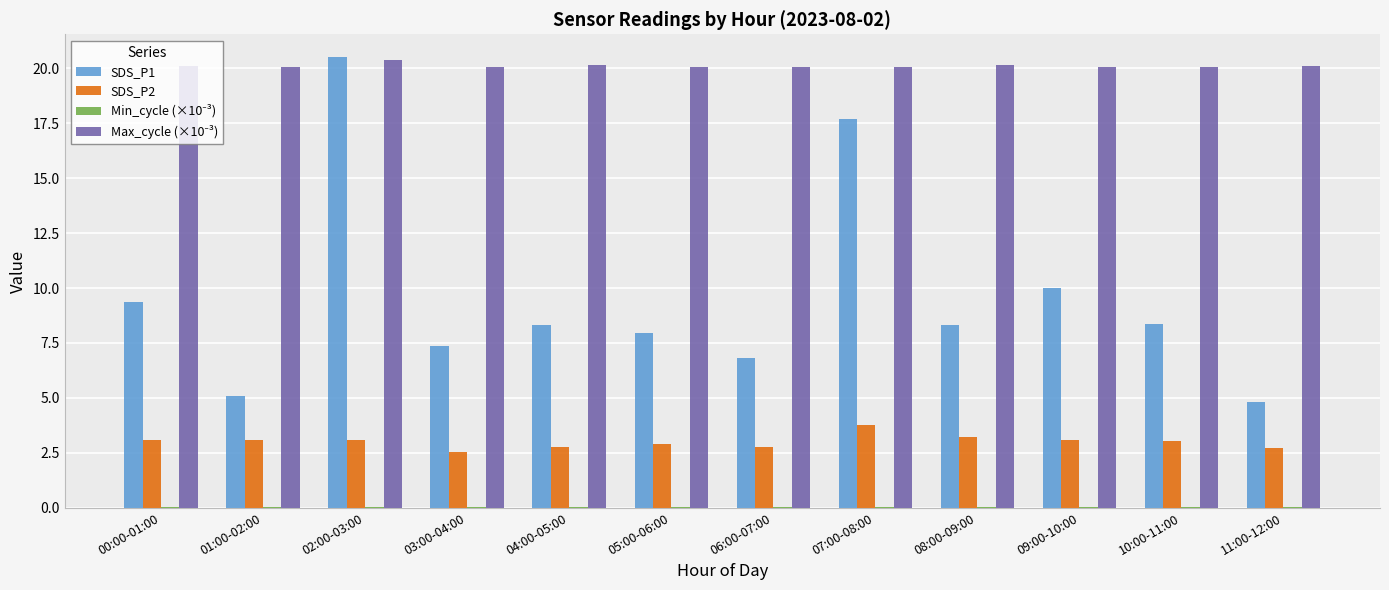

At which label does SDS_P1 reach its peak?

02:00-03:00